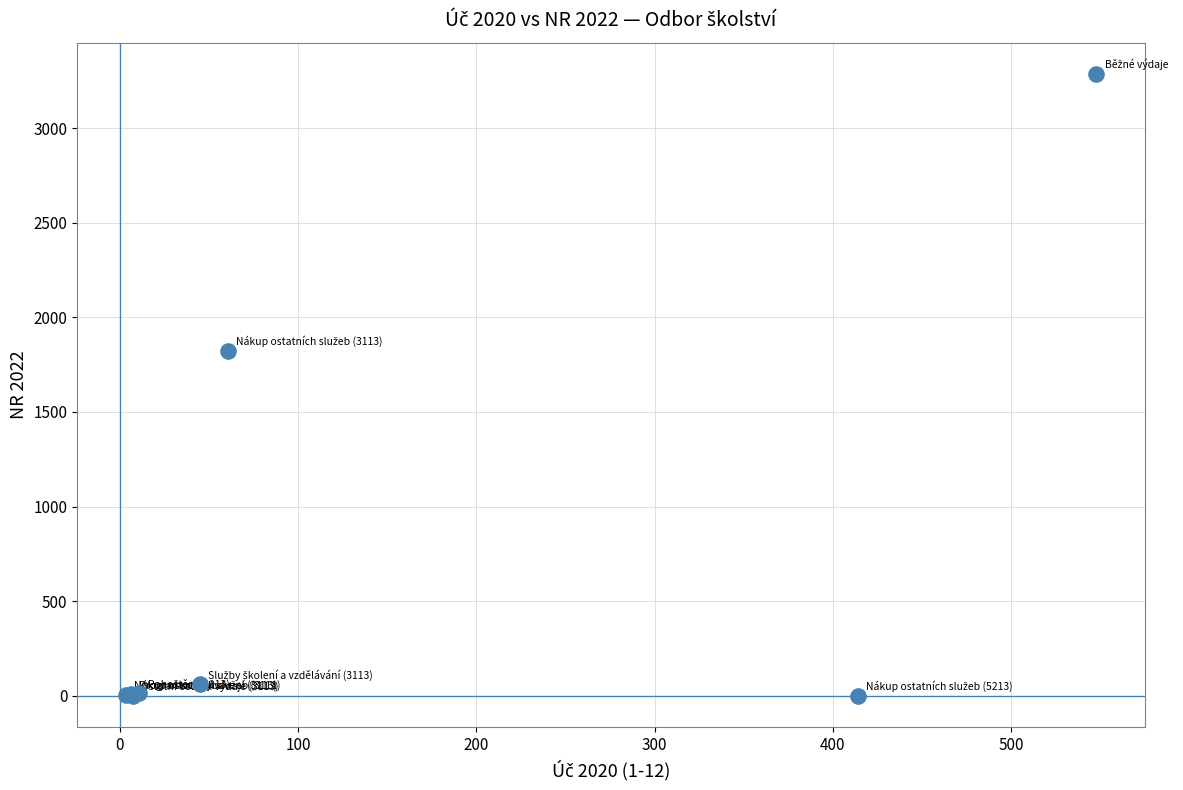

What Y value in the scatter plot is closest to 1643?

1824.2